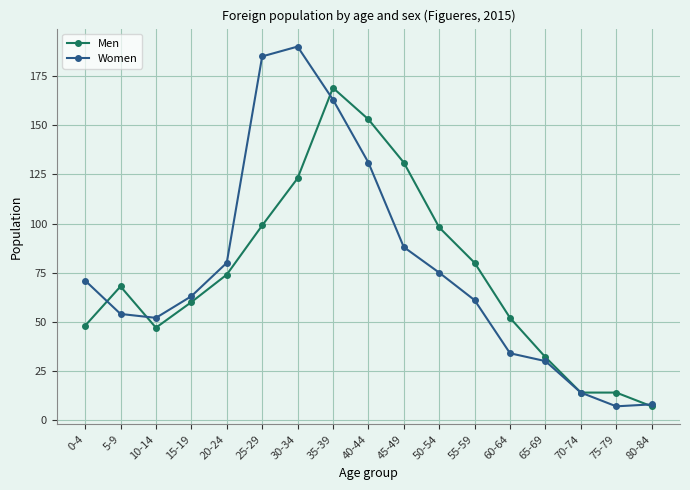

How many lines are shown in the chart?

2